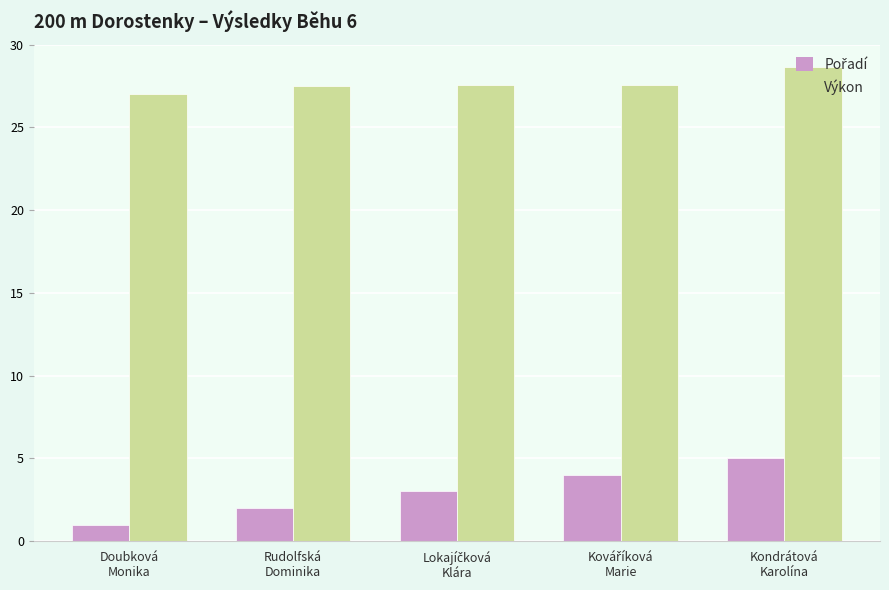

What is the minimum value shown in the chart?

1.0